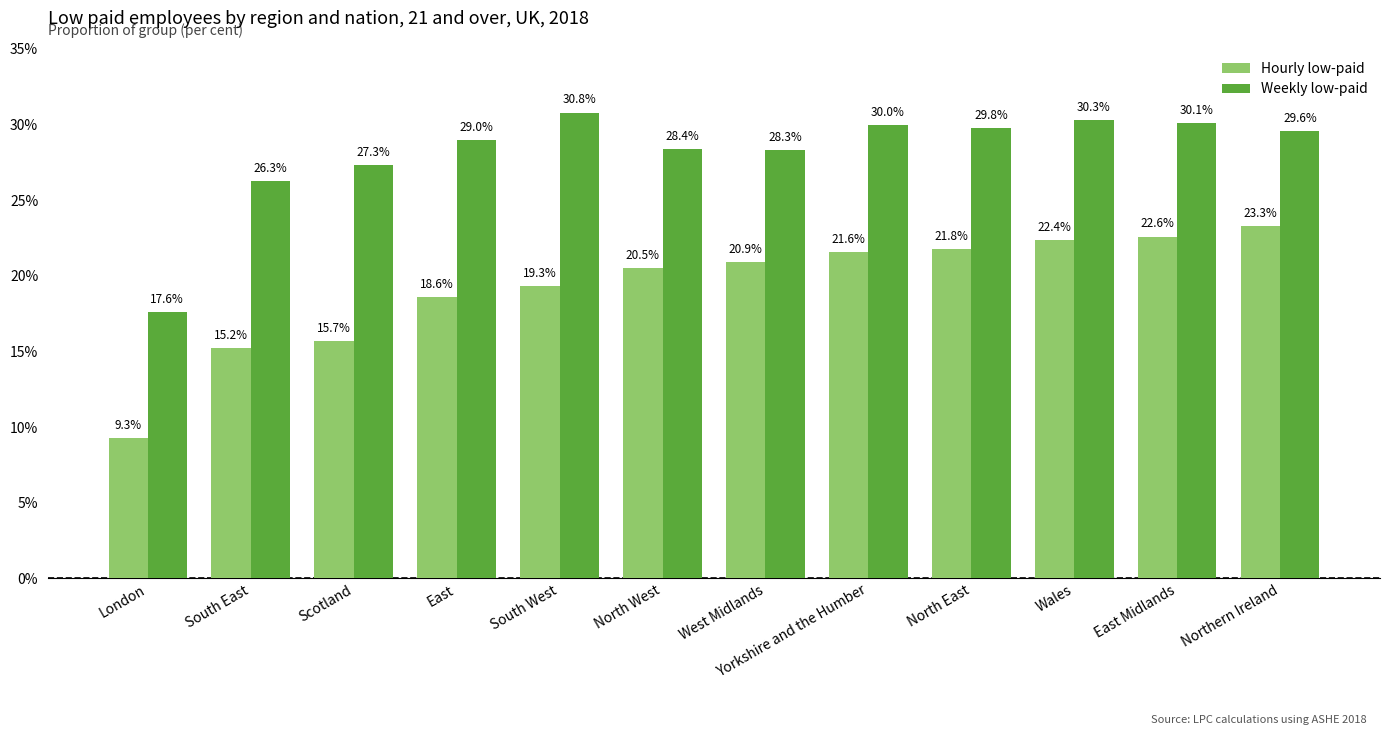

How many groups of bars are there?

12